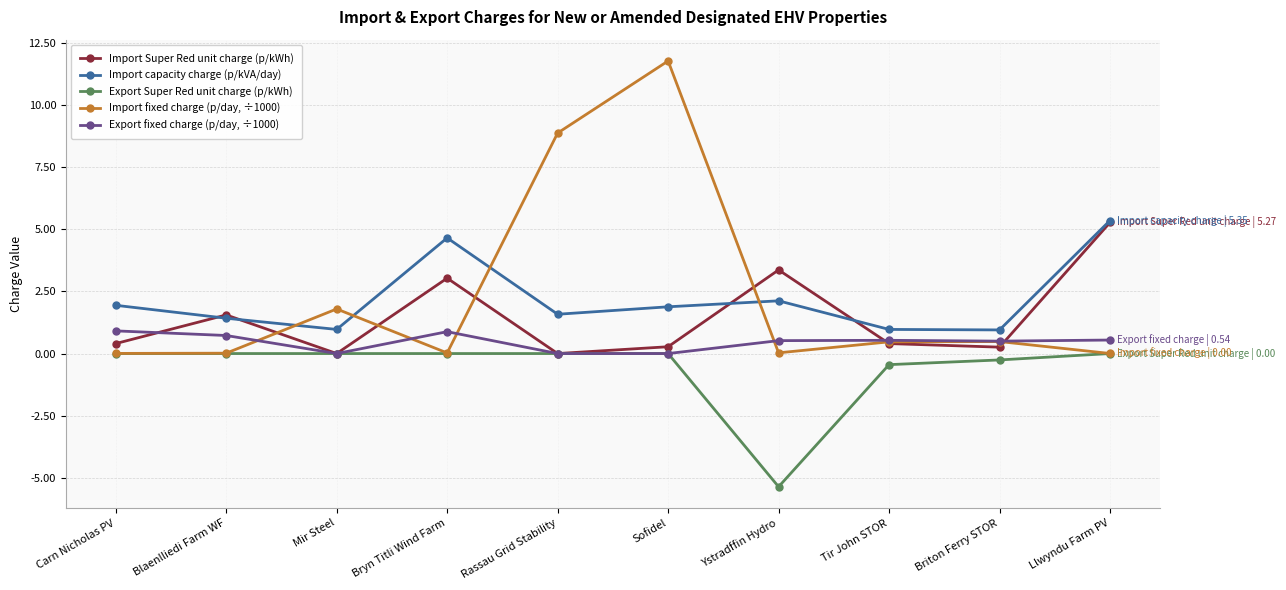

What is the difference between the highest and lowest values at Rassau Grid Stability?

8.9